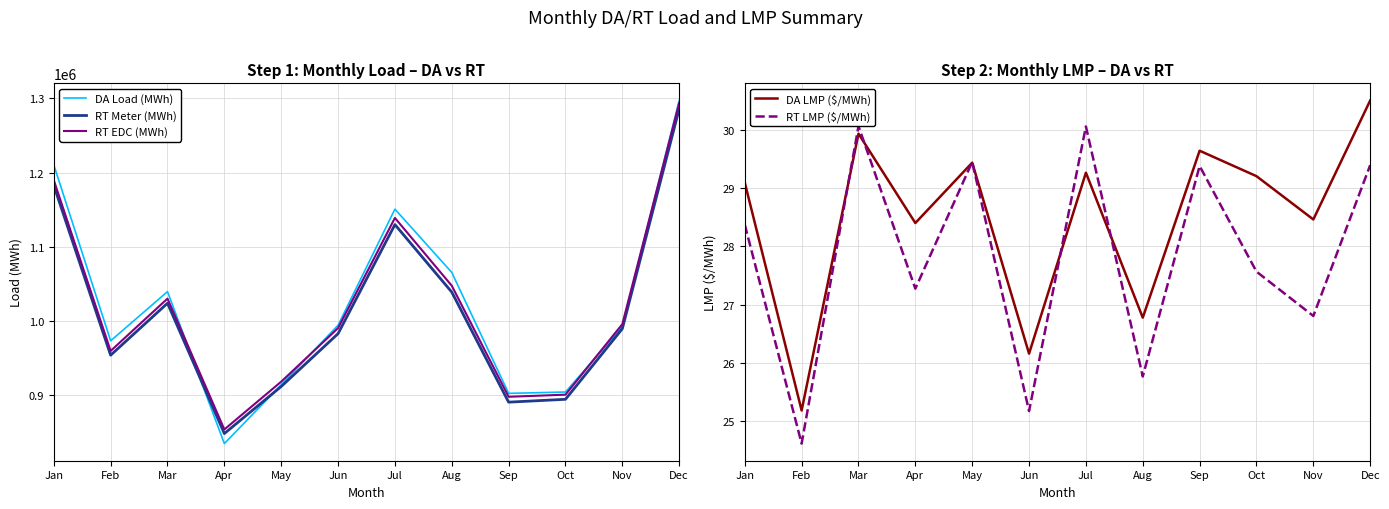

Is it true that DA Load (MWh) equals 1685174.4 at Mar?

False